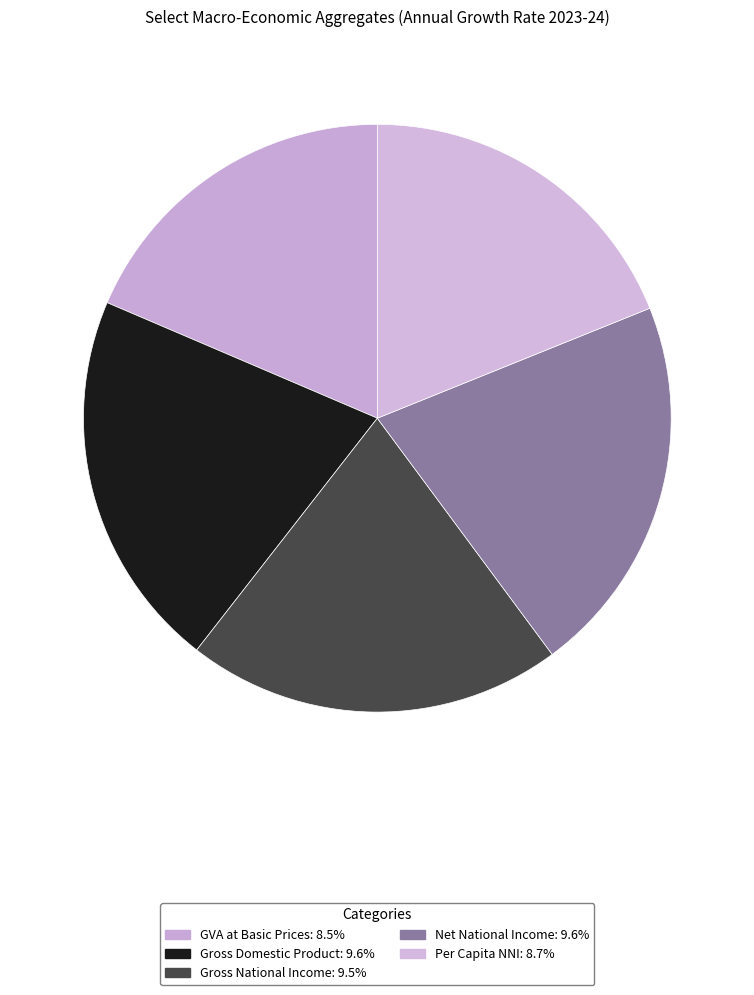

Combined, do Per Capita NNI and Gross National Income account for over 50%?

No